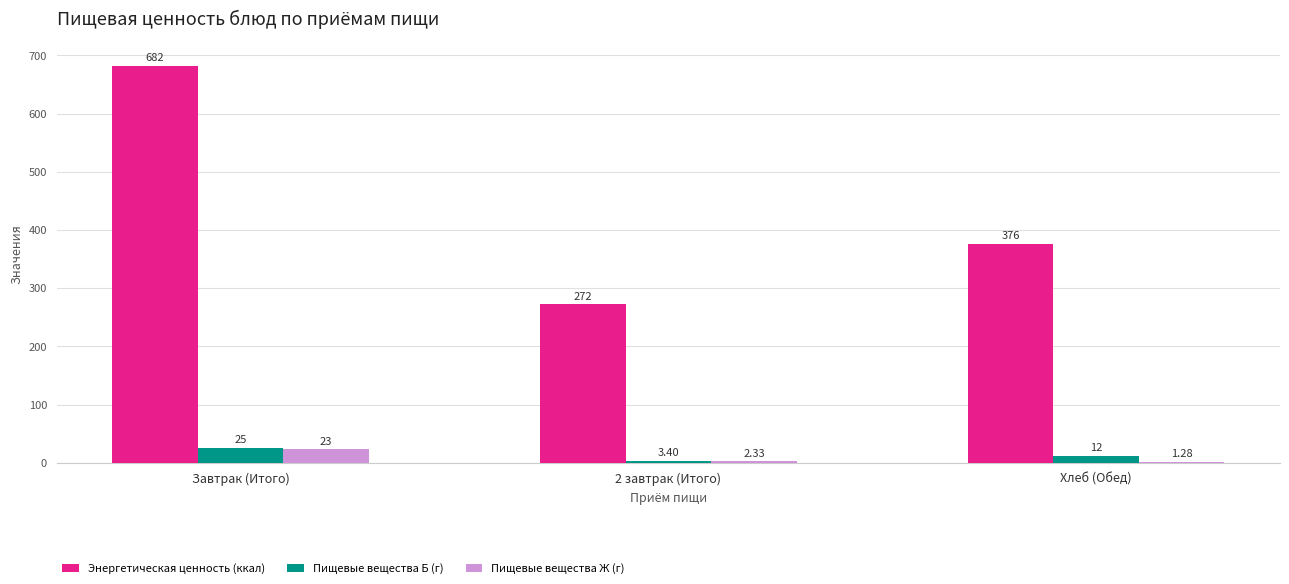

At which label does Энергетическая ценность (ккал) first exceed 376?

Завтрак (Итого)